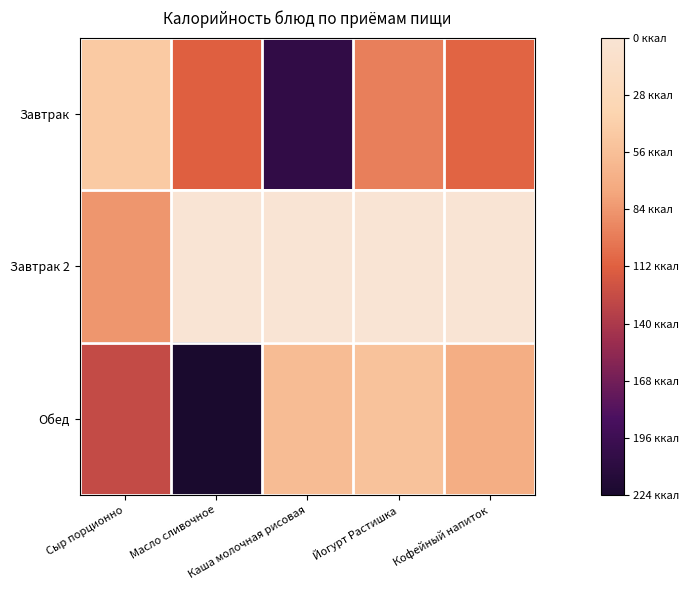

Reading left to right, transcribe all the data shown in this chart.

Завтрак: Сыр порционно=47	Масло сливочное=112	Каша молочная рисовая=205	Йогурт Растишка=96	Кофейный напиток=110
Завтрак 2: Сыр порционно=84	Масло сливочное=0	Каша молочная рисовая=0	Йогурт Растишка=0	Кофейный напиток=0
Обед: Сыр порционно=127	Масло сливочное=224	Каша молочная рисовая=58	Йогурт Растишка=53	Кофейный напиток=70